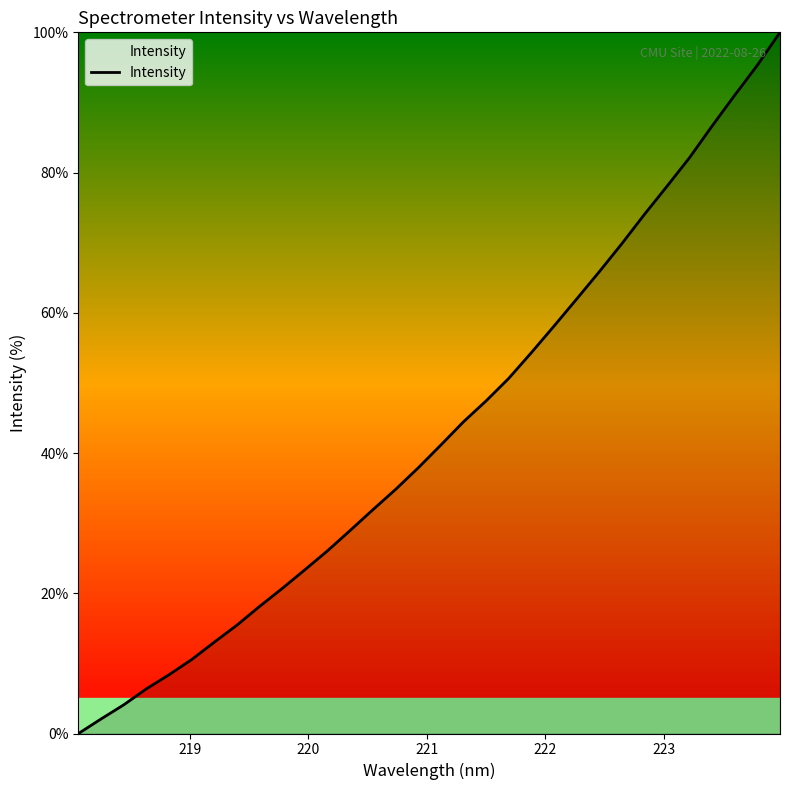

What is the difference between the maximum and minimum values?

100.0